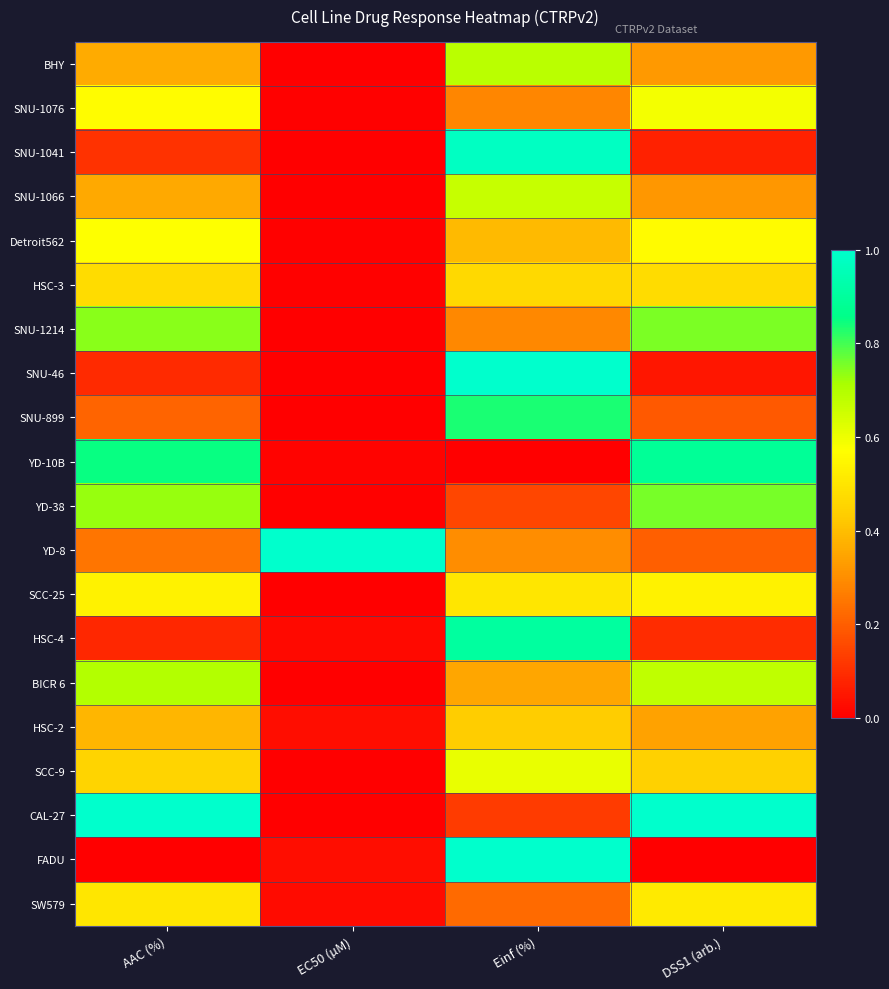

Between DSS1 (arb.) and Einf (%), which is larger?

Einf (%)